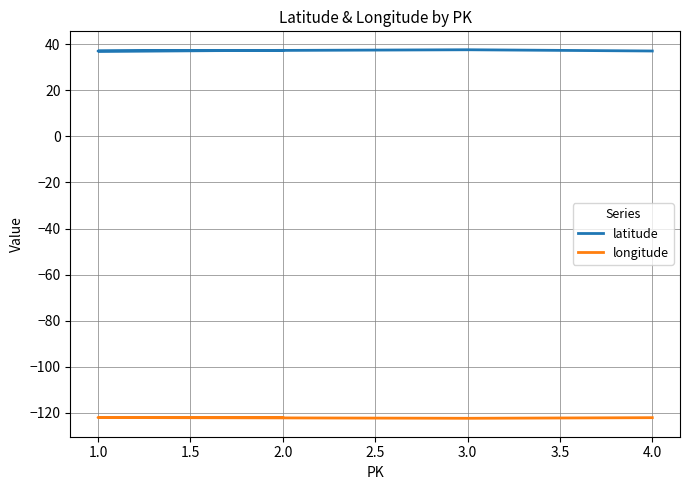

What is the smallest value displayed?

-122.3